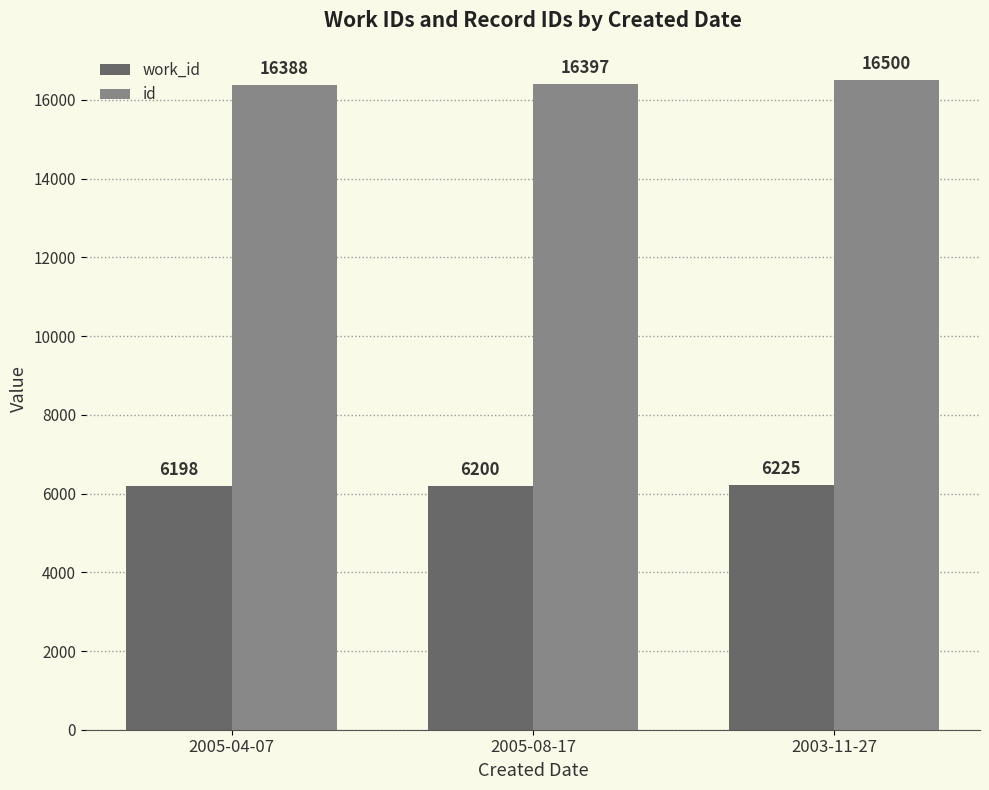

Which series has the widest spread of values?

id